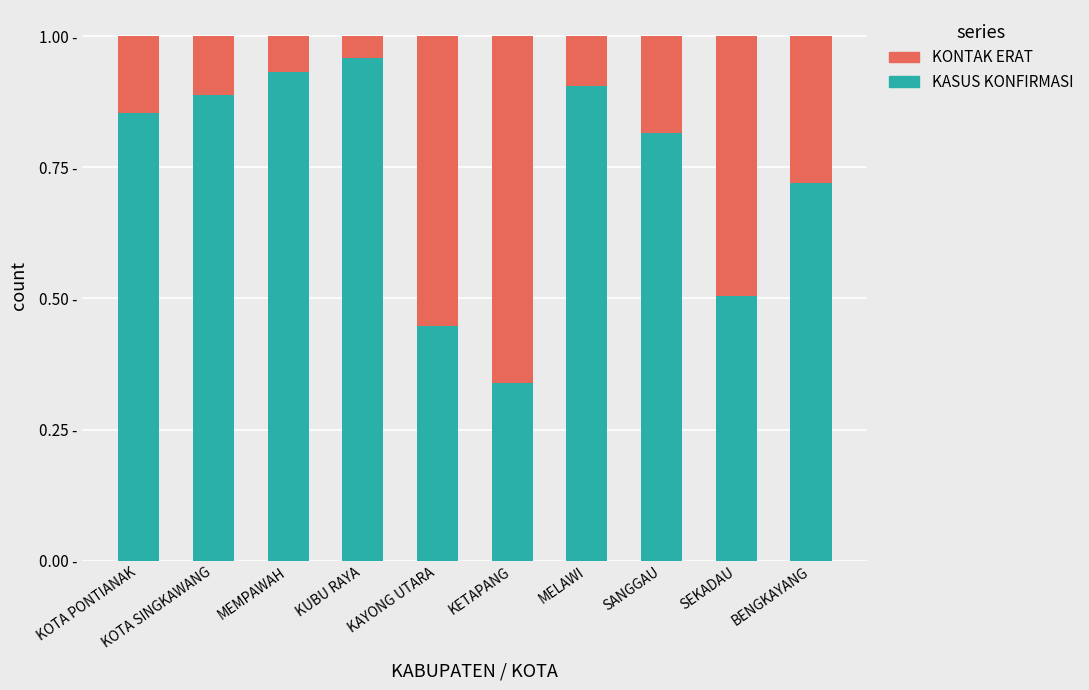

What are all the series names shown in the legend?

KONTAK ERAT, KASUS KONFIRMASI